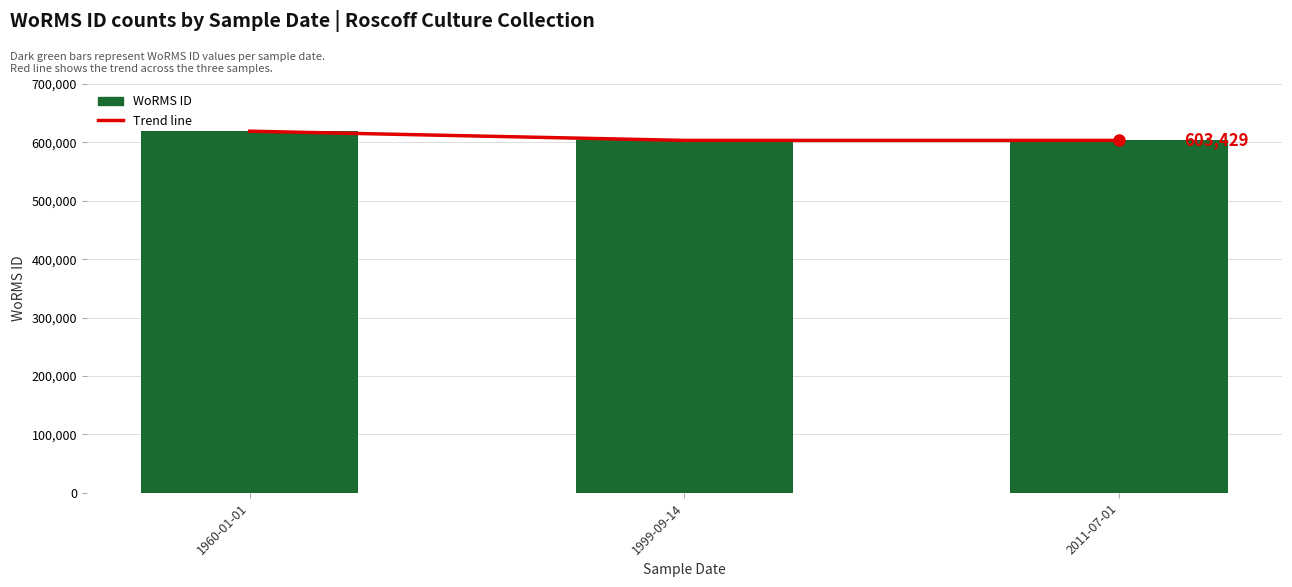

What are all the series names shown in the legend?

Trend line, WoRMS ID